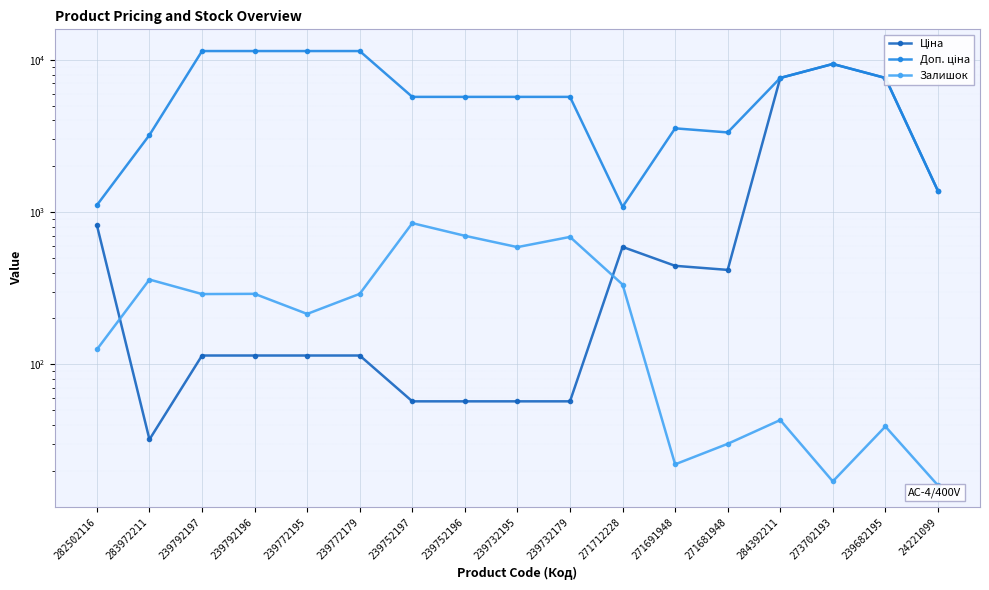

What is the average value of the Доп. ціна series?

6275.6